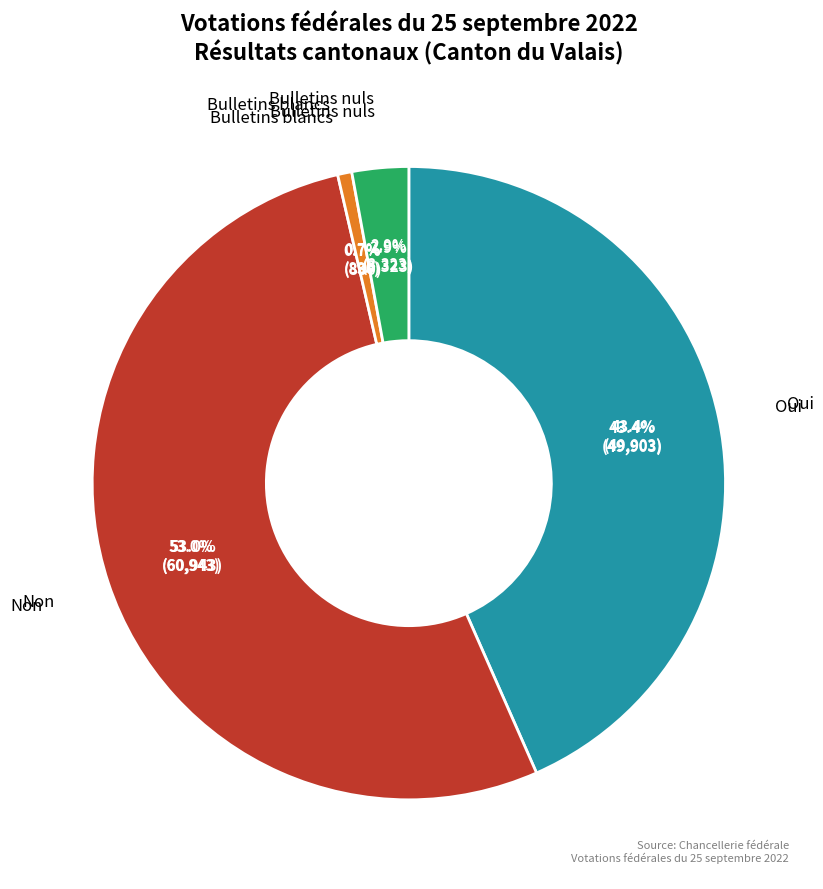

True or false: Oui accounts for 43% of the total.

True